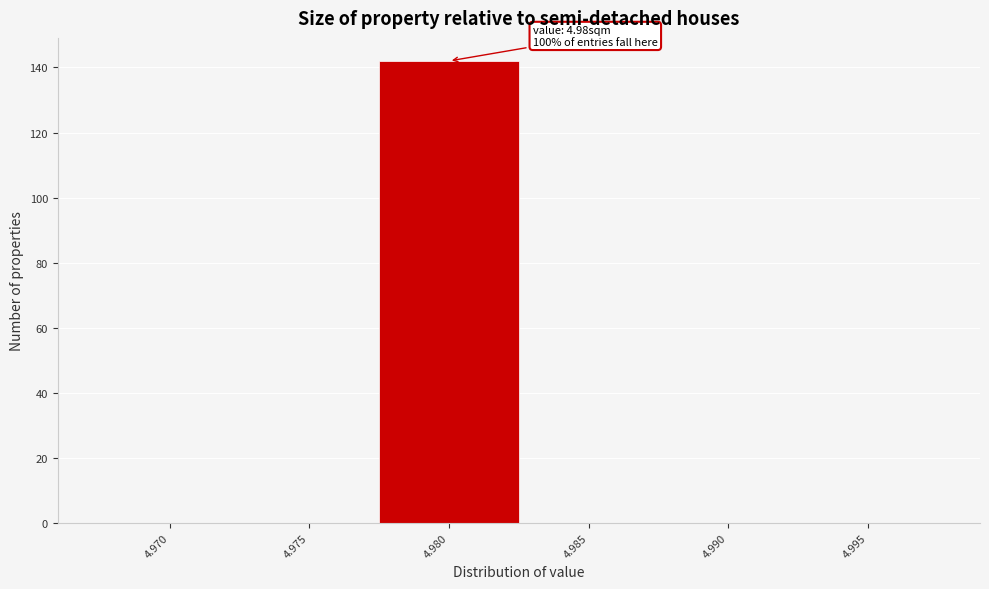

Reading right to left, what are all the values shown in this chart?

4.995=0	4.990=0	4.985=0	4.980=142	4.975=0	4.970=0